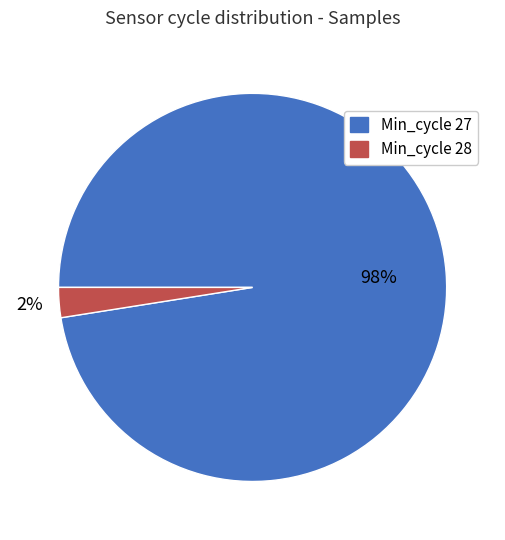

To the nearest percent, what is the average slice percentage?

50%